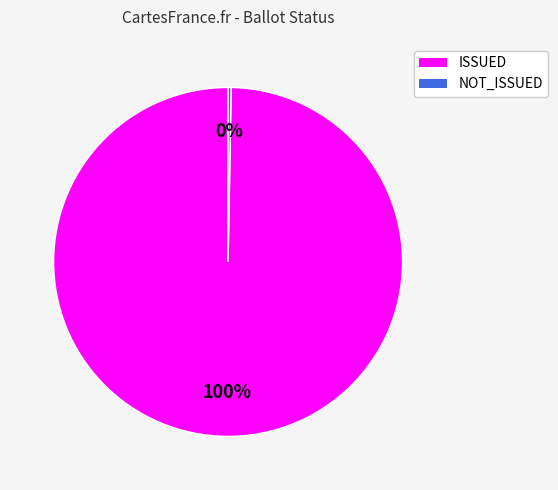

Which slice represents more than half of the pie?

ISSUED